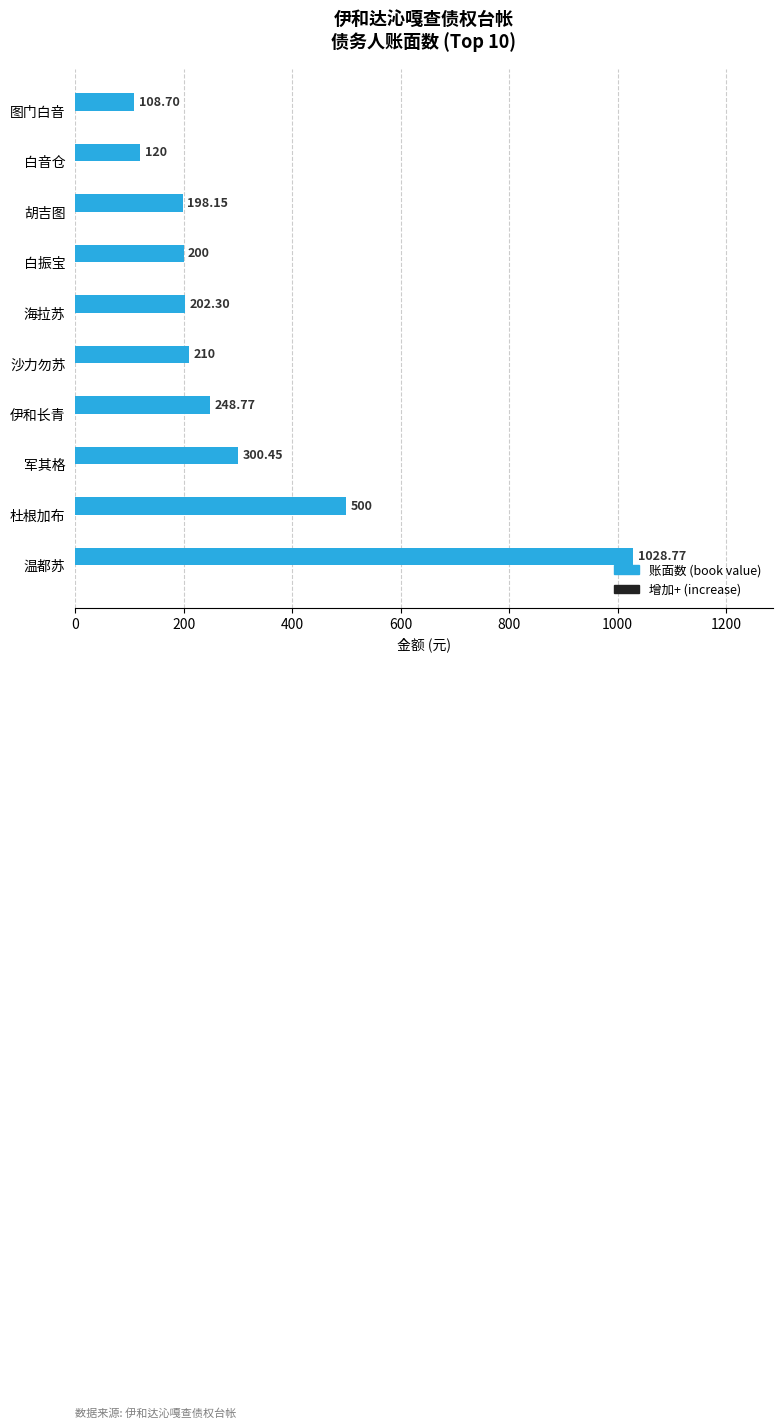

Approximately how many times larger is the value at 沙力勿苏 compared to 伊和长青?

0.8